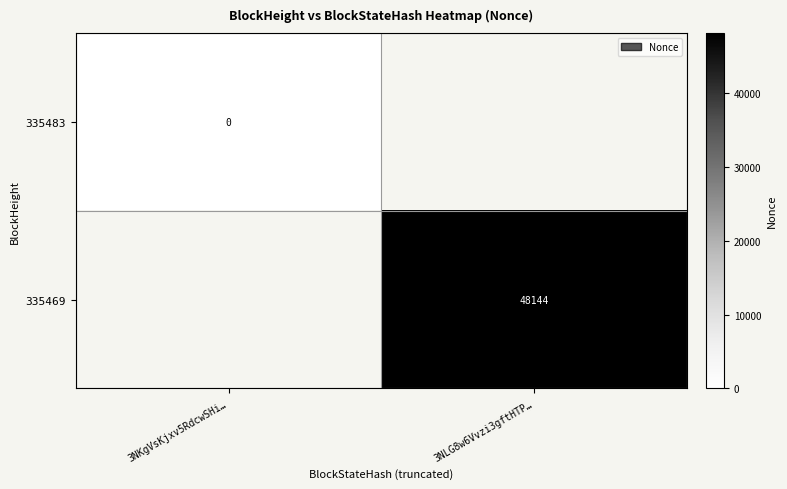

Rank the categories by 335483 value from lowest to highest.

3NKgVsKjxv5RdcwSHi…, 3NLG8w6Vvzi3gftHTP…